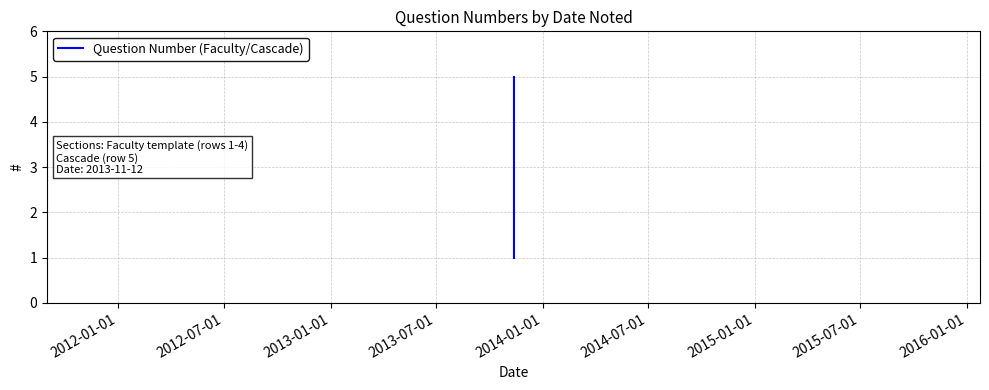

Count the number of data series in this chart.

1